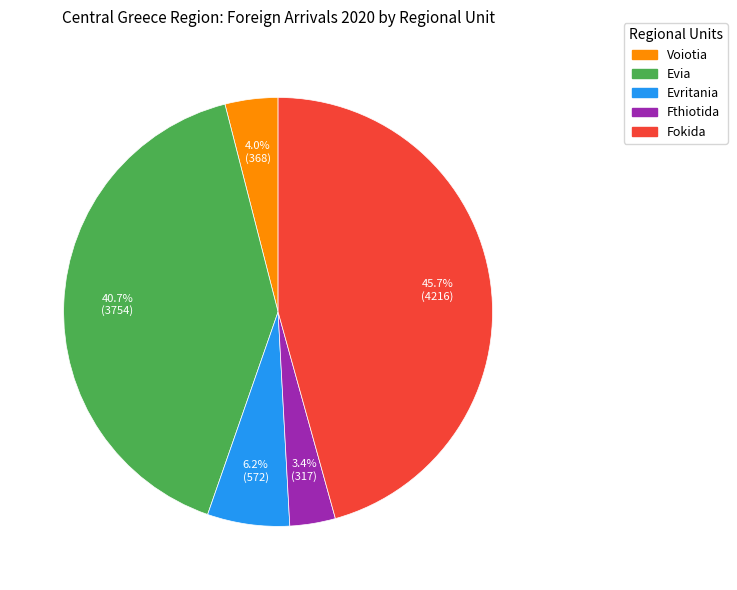

Approximately how many times larger is the value at Evritania compared to Voiotia?

1.6